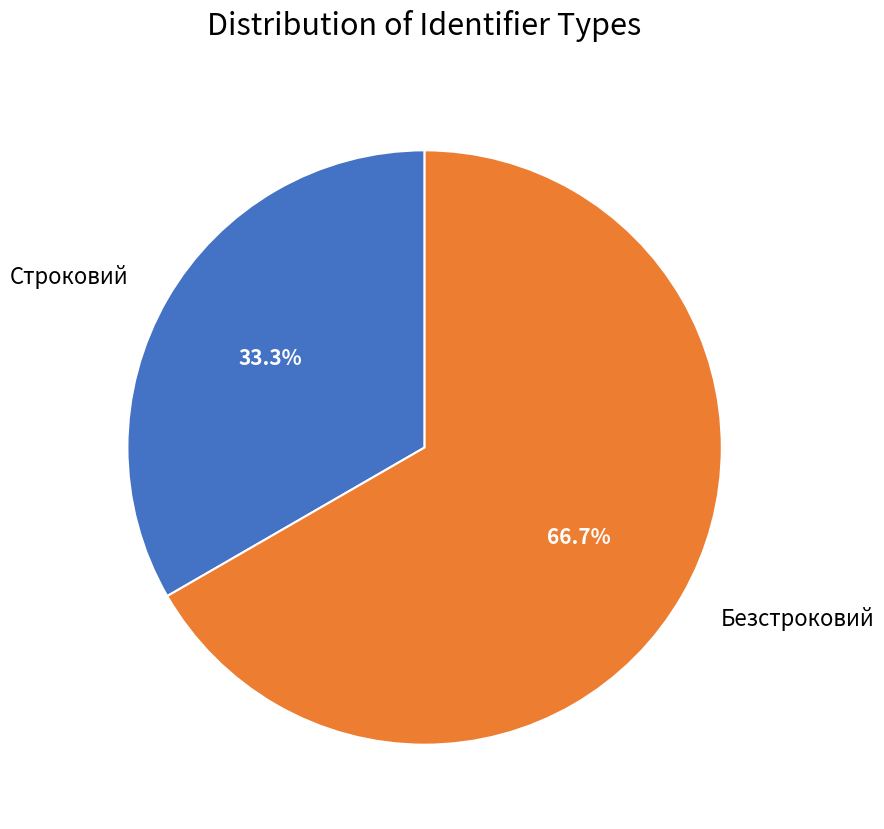

Does Безстроковий represent more than half of the total?

Yes